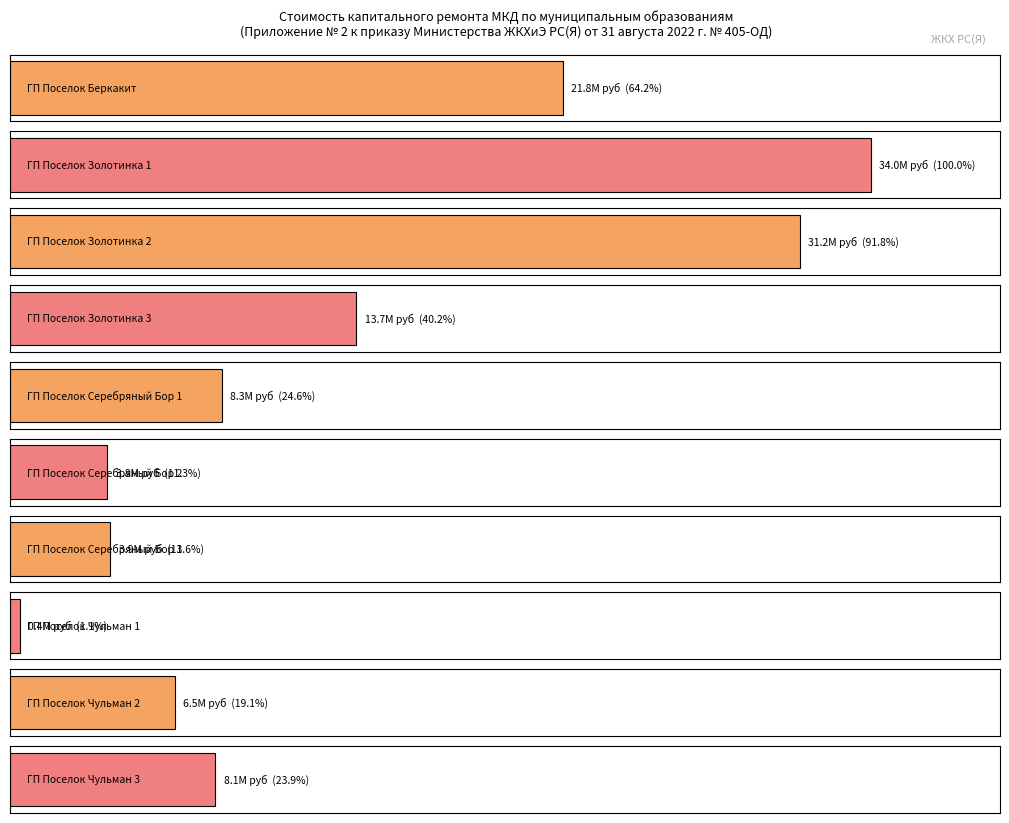

Between 6 and 4, which is larger?

4